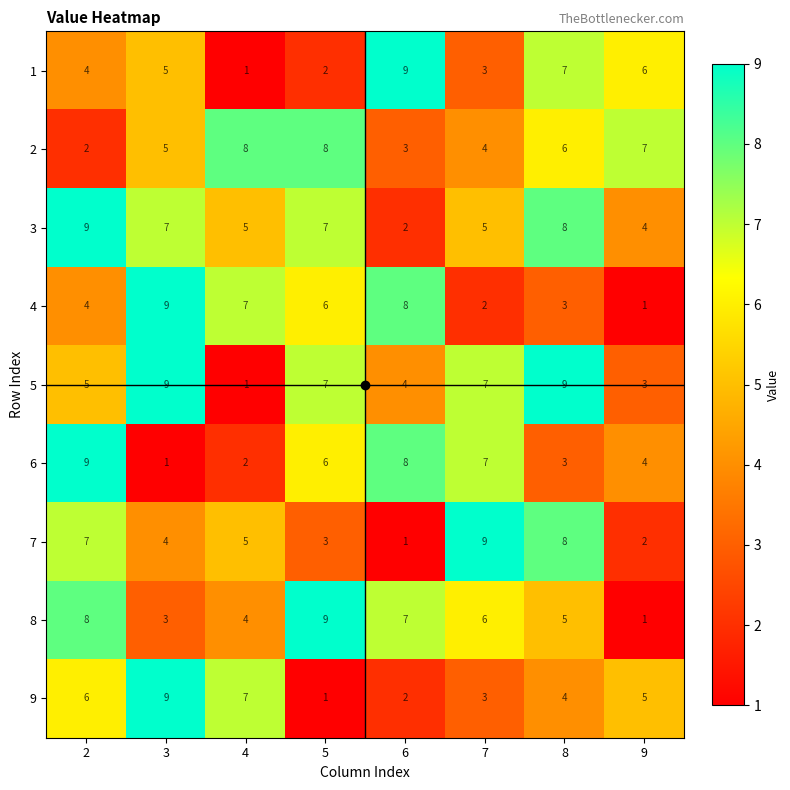

What is the smallest value displayed?

1